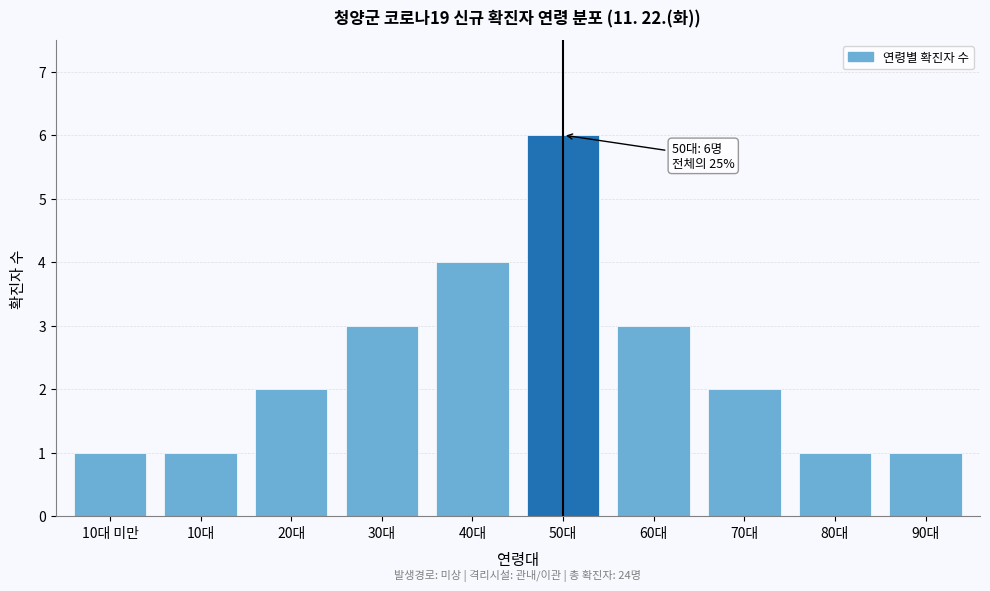

Reading right to left, transcribe all the data shown in this chart.

90대=1	80대=1	70대=2	60대=3	50대=6	40대=4	30대=3	20대=2	10대=1	10대 미만=1